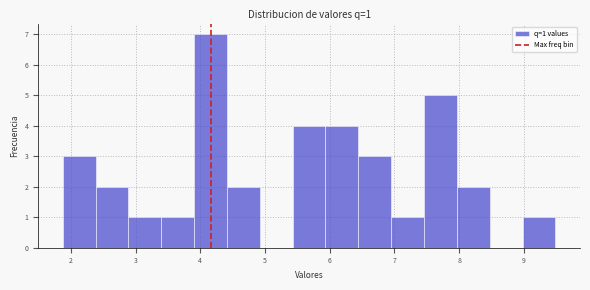

Which range on the x-axis has the tallest bar?

3.9 to 4.4